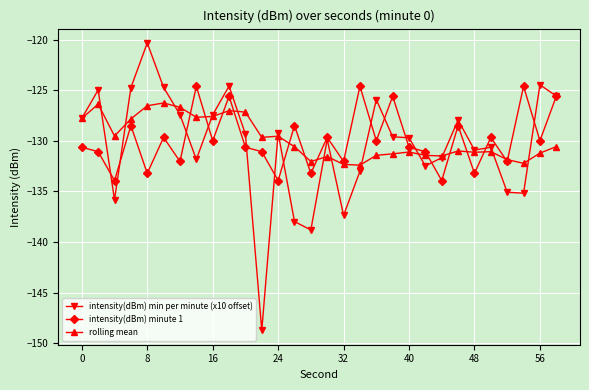

True or false: intensity(dBm) minute 1 has more than 2 points higher than both neighbors.

True